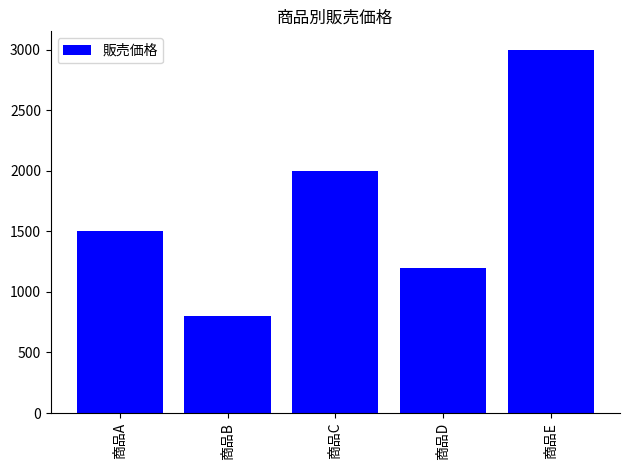

What is the greatest value displayed?

3000